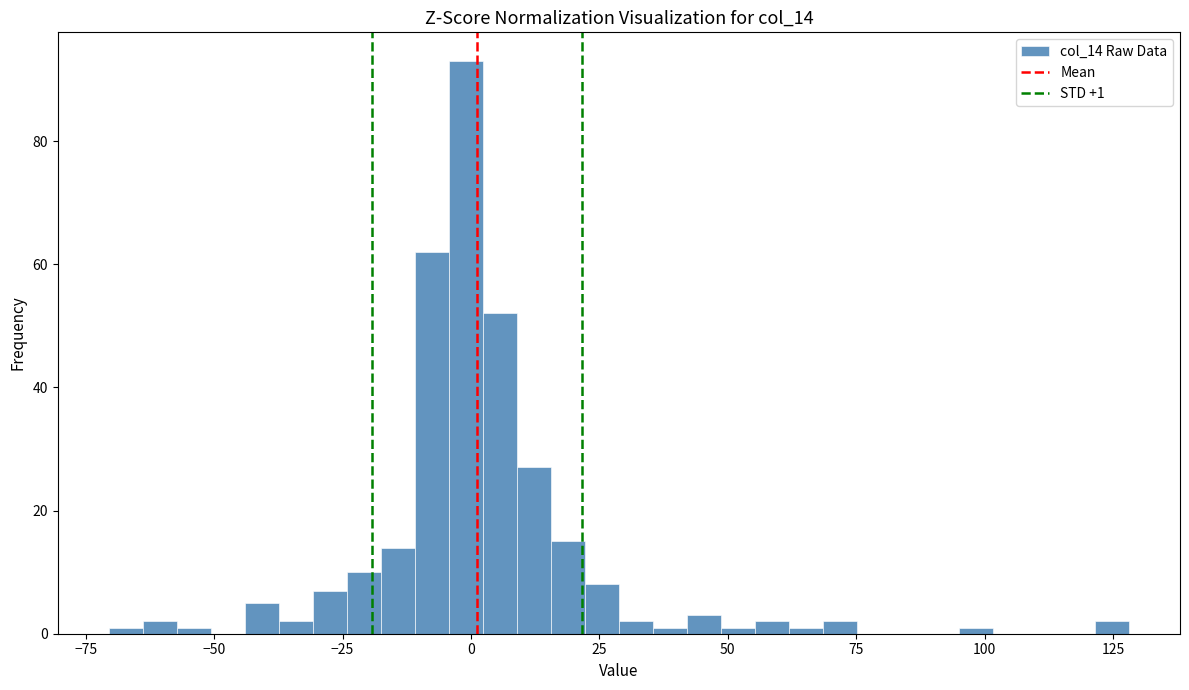

Around what value on the x-axis is the tallest bar? Give the approximate position of its centre, as read against the axis.

0